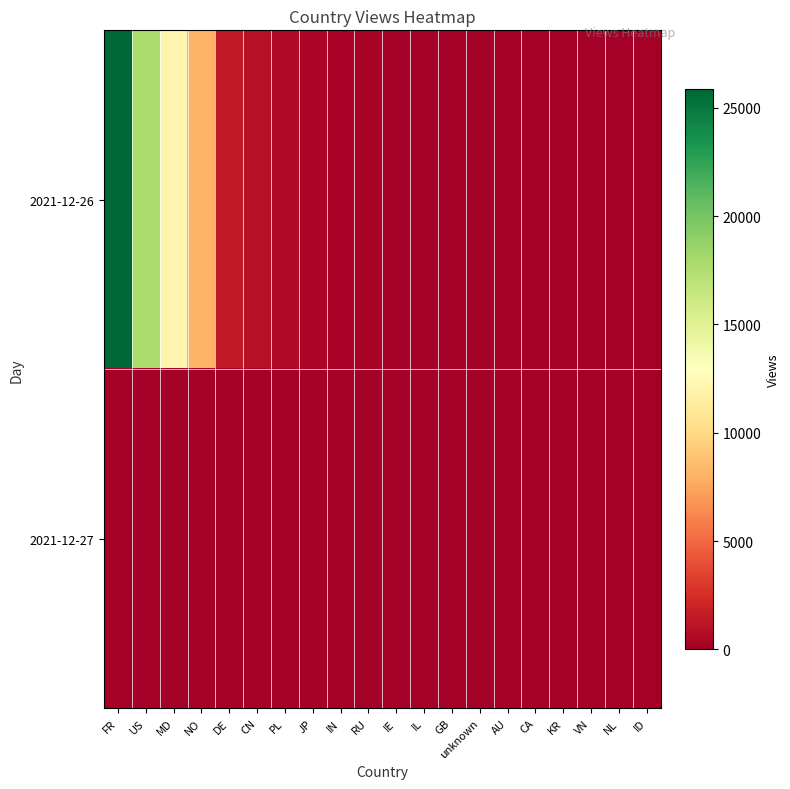

How many categories are shown in the chart?

20